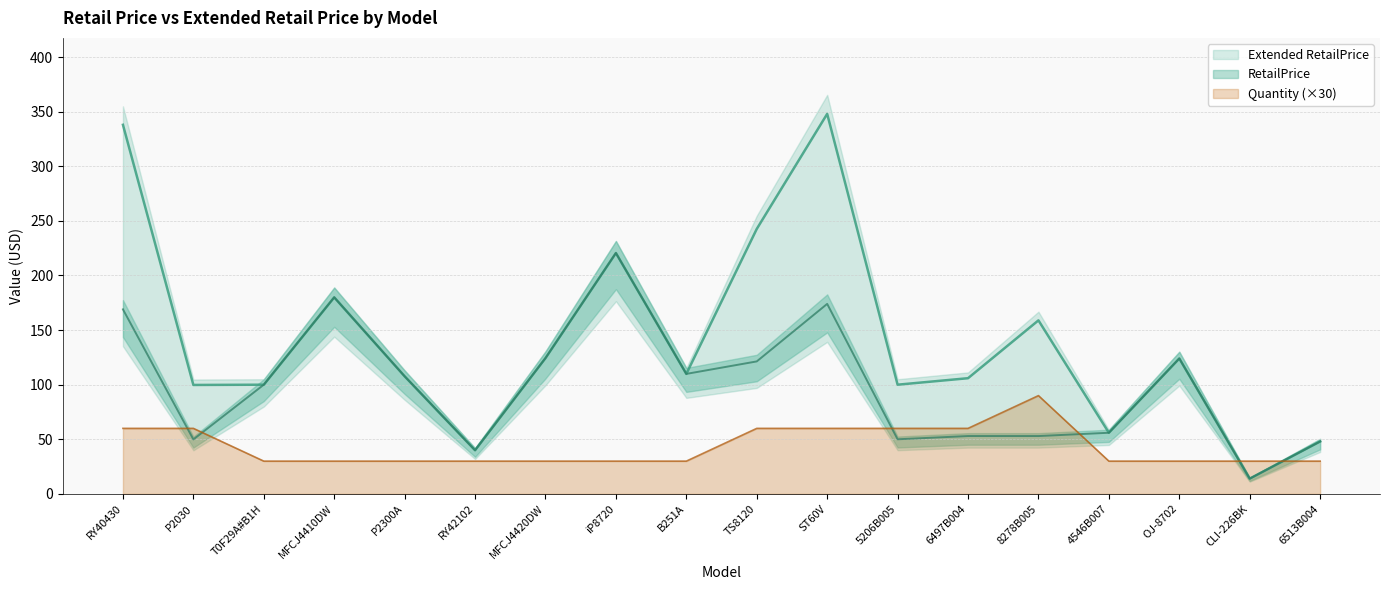

What are all the series names shown in the legend?

Extended RetailPrice, RetailPrice, Quantity